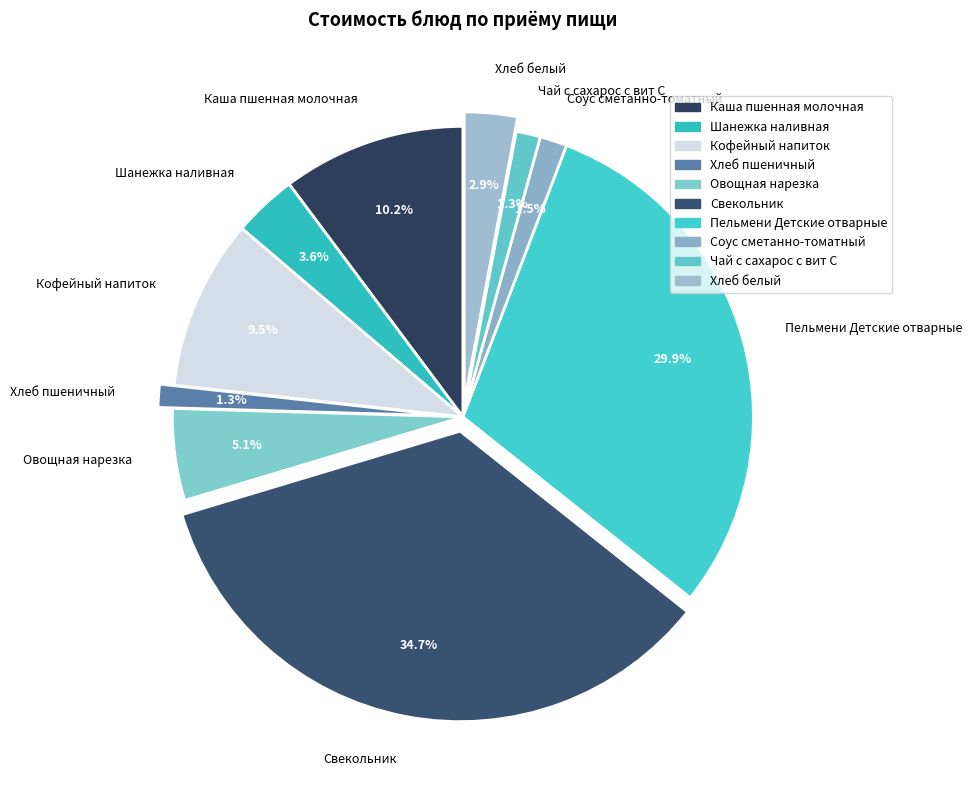

Is the sum of Свекольник and Кофейный напиток greater than half?

No